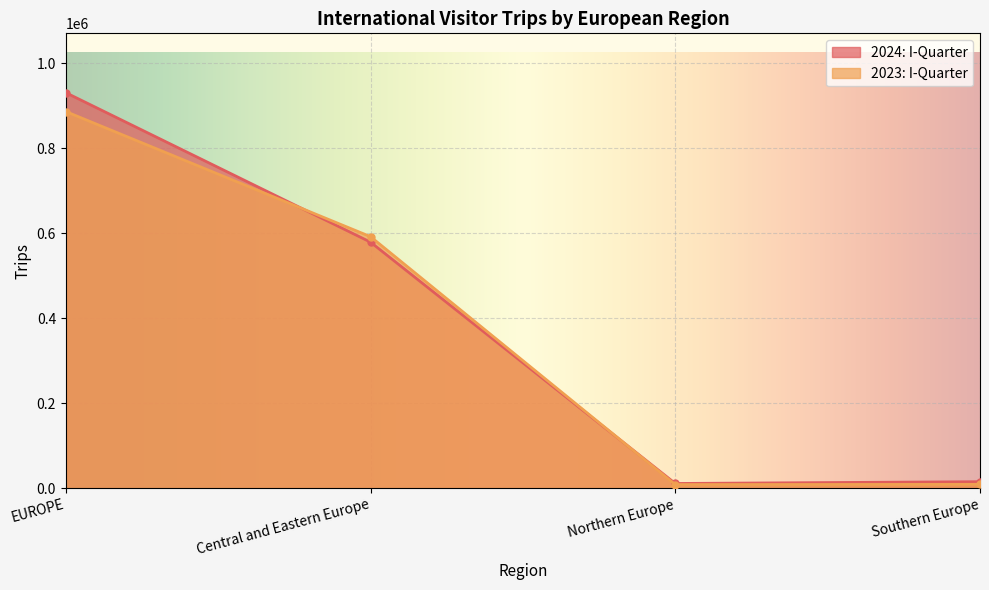

What position from the right is Southern Europe?

1